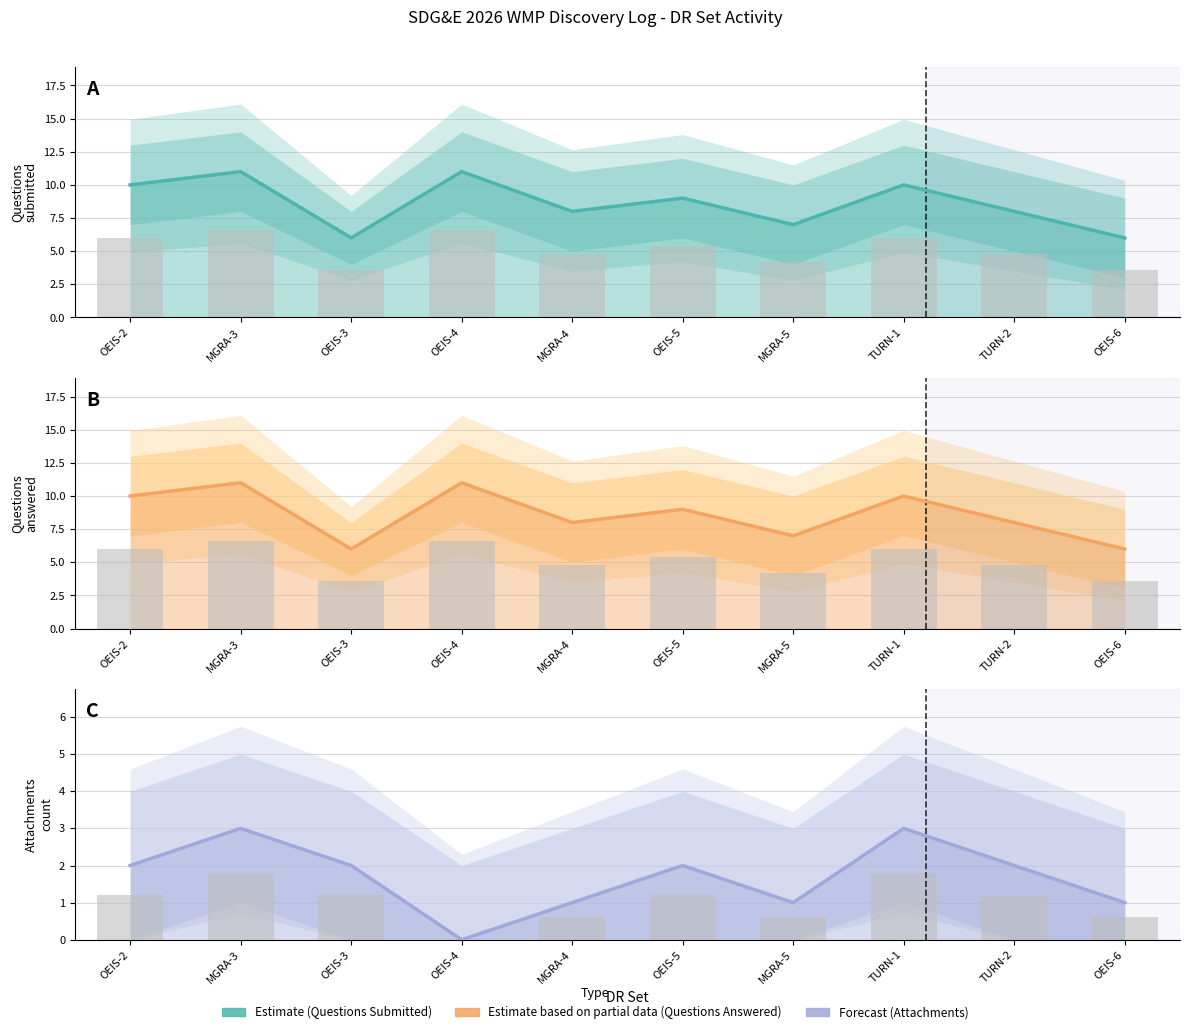

Reading left to right, extract all data points from this chart.

Questions Submitted: OEIS-2=10	MGRA-3=11	OEIS-3=6	OEIS-4=11	MGRA-4=8	OEIS-5=9	MGRA-5=7	TURN-1=10	TURN-2=8	OEIS-6=6
Questions Answered: OEIS-2=10	MGRA-3=11	OEIS-3=6	OEIS-4=11	MGRA-4=8	OEIS-5=9	MGRA-5=7	TURN-1=10	TURN-2=8	OEIS-6=6
Attachments: OEIS-2=2	MGRA-3=3	OEIS-3=2	OEIS-4=0	MGRA-4=1	OEIS-5=2	MGRA-5=1	TURN-1=3	TURN-2=2	OEIS-6=1